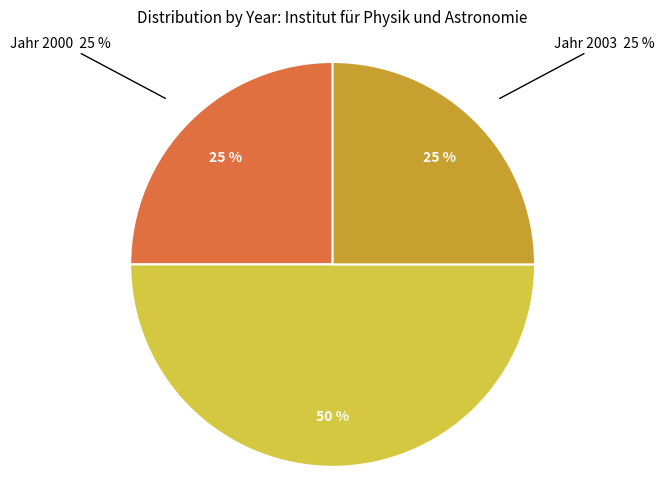

Is it true that OPUS4-18253 is 25% of the pie?

True